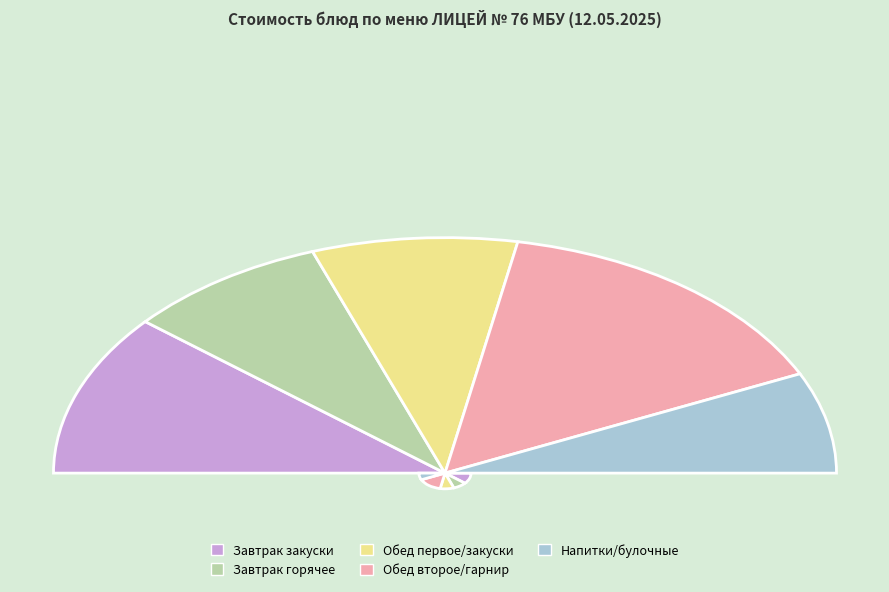

Count the number of slices in the pie.

13